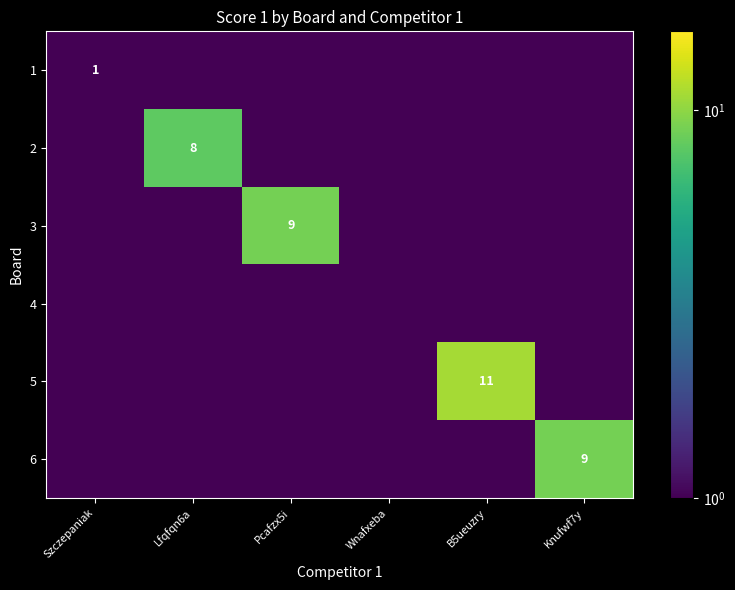

True or false: 2 has a value of 10.9 at Lfqfqn6a.

False